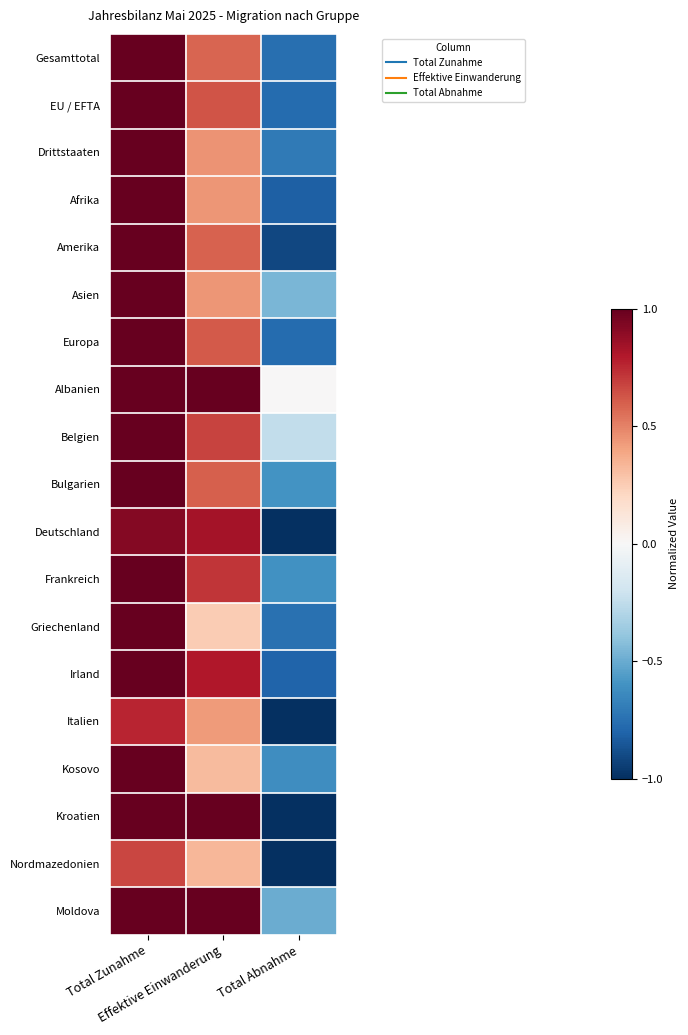

What is the total value across all series at Effektive Einwanderung?

11.7